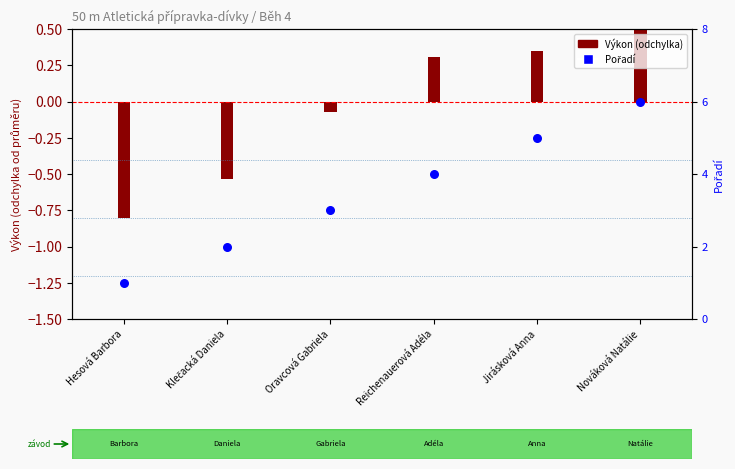

Approximately how many times larger is the value at Reichenauerová Adéla compared to Klečacká Daniela?

2.0